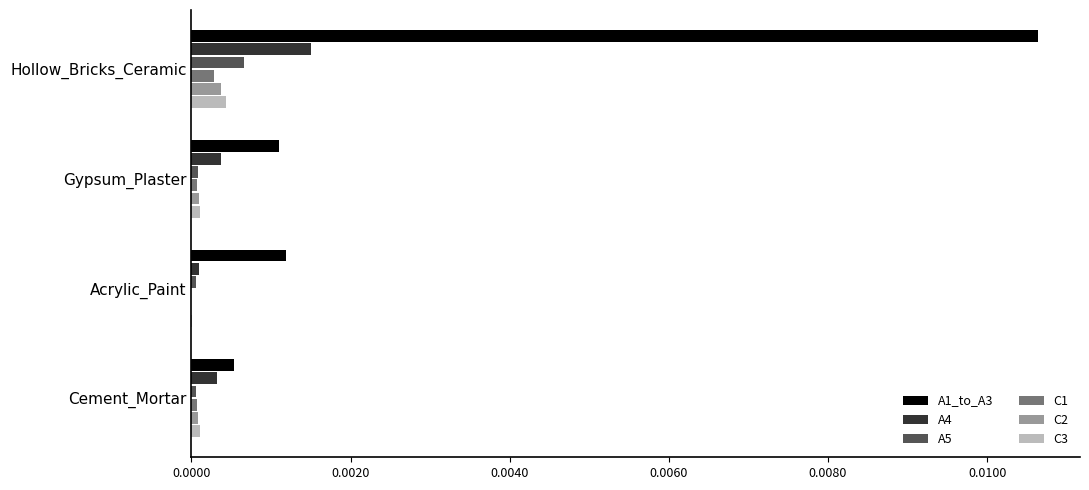

Which series has the largest total across all categories?

A1_to_A3